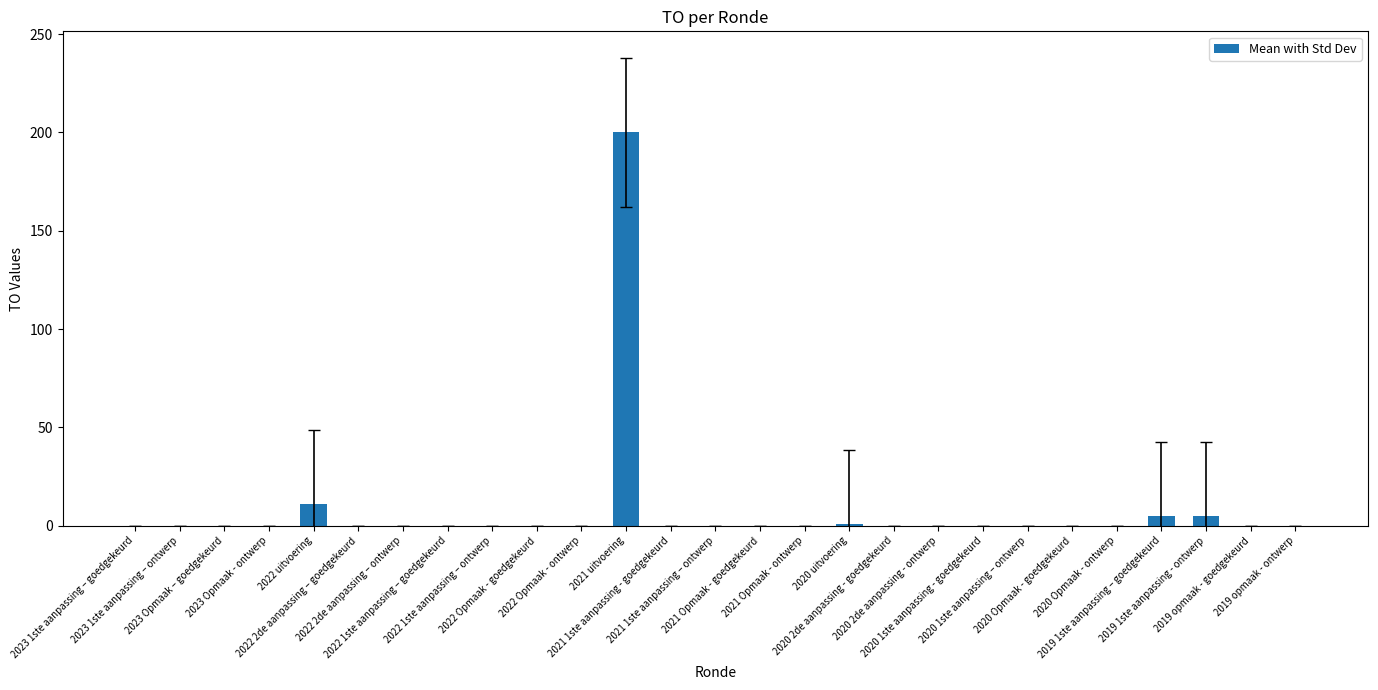

What is the greatest value displayed?

200